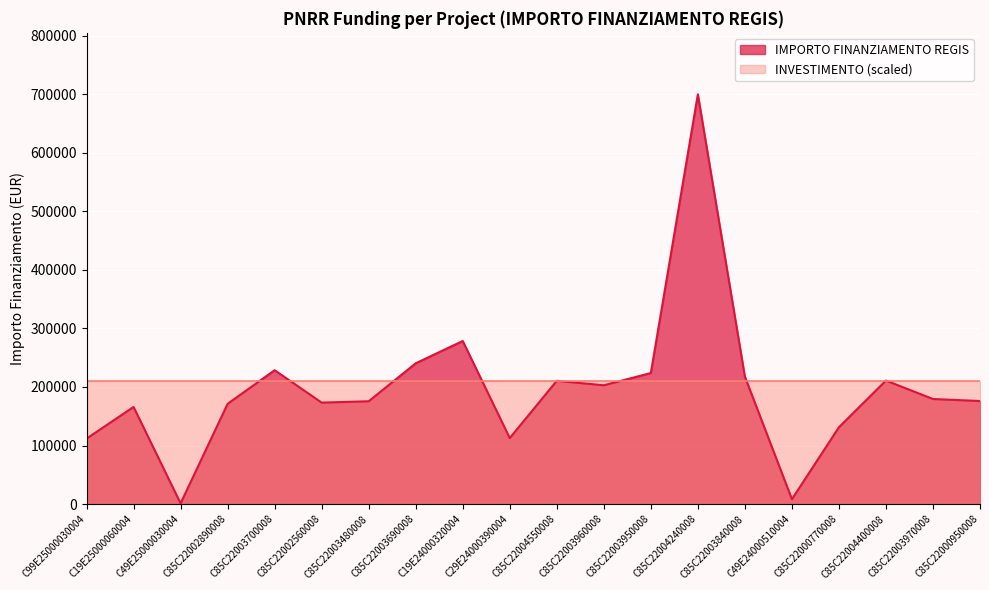

True or false: the data shows 279932.1 at C85C22002890008.

False